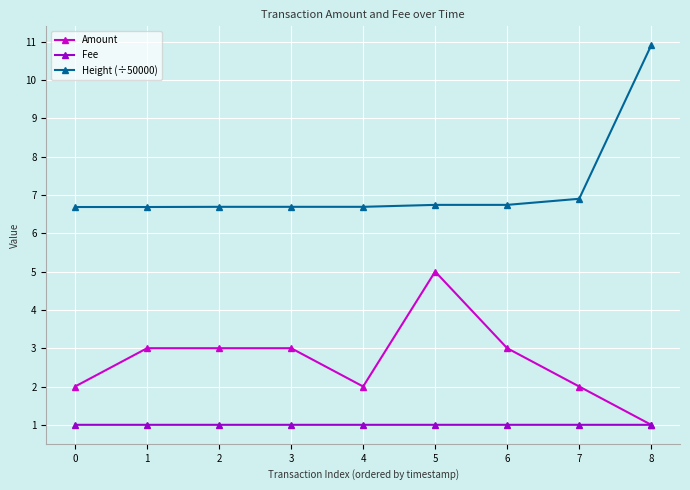

What is the total value across all series at 8?

12.9